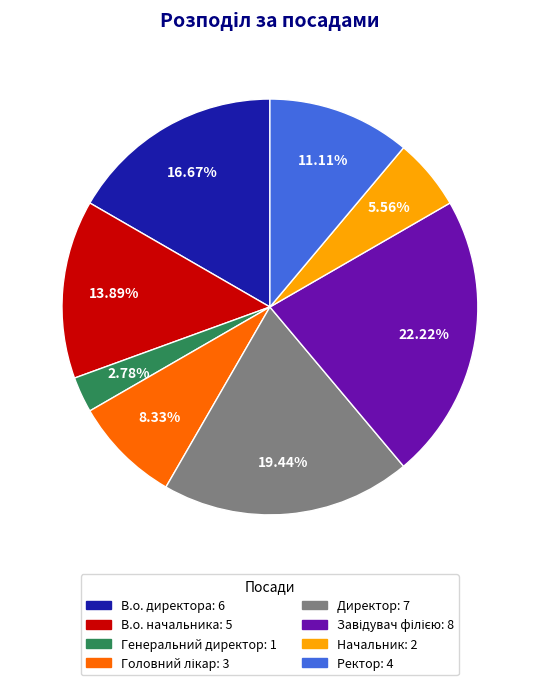

Is В.о. директора the majority of the pie?

No